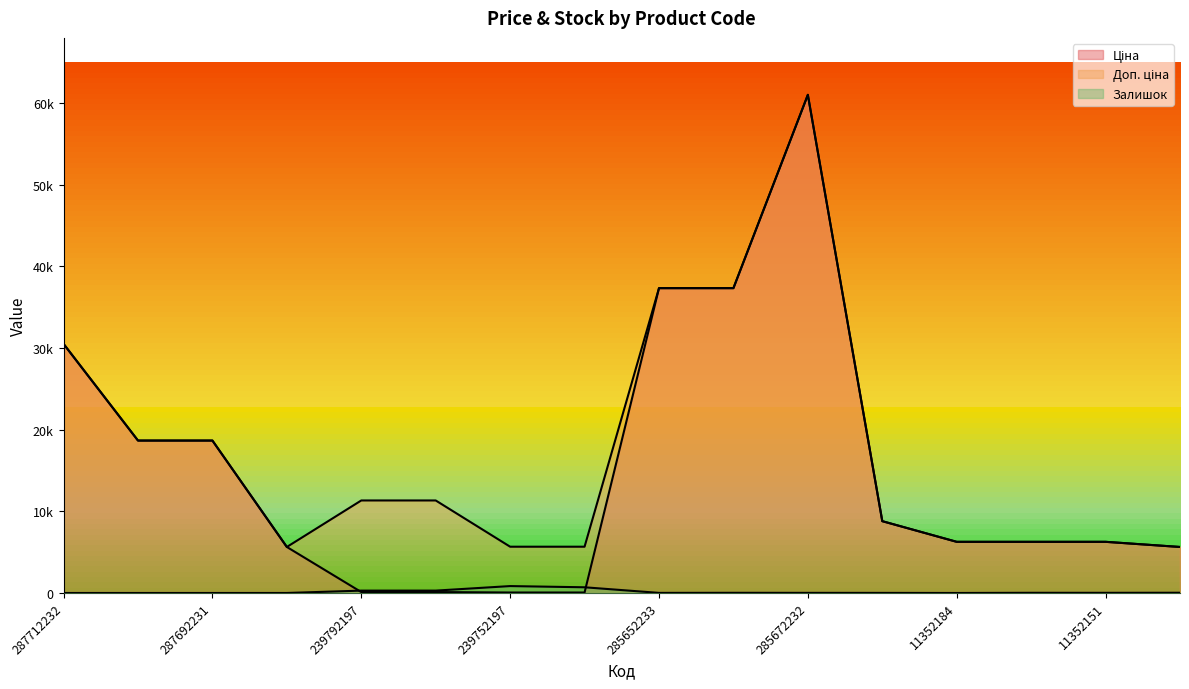

Reading right to left, extract all data points from this chart.

Ціна: 5636.0	6266.7	6266.7	6266.7	8797.6	61024.7	37343.0	37343.0	56.7	56.7	113.3	113.3	5636.0	18671.5	18671.5	30512.3
Доп. ціна: 5636.0	6266.7	6266.7	6266.7	8797.6	61024.7	37343.0	37343.0	5667.0	5667.0	11334.0	11334.0	5636.0	18671.5	18671.5	30512.3
Залишок: 29.0	20.0	23.0	0.0	11.0	15.0	22.0	12.0	698.0	845.0	290.0	289.0	1.0	0.0	0.0	0.0